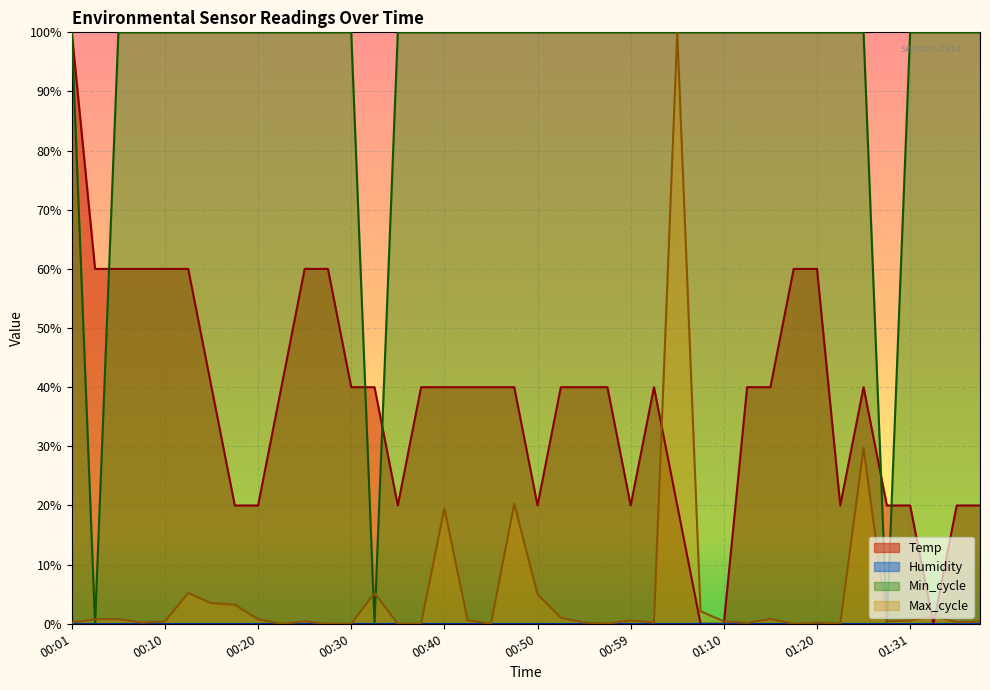

What is the label of the 37th point from the left?

01:31